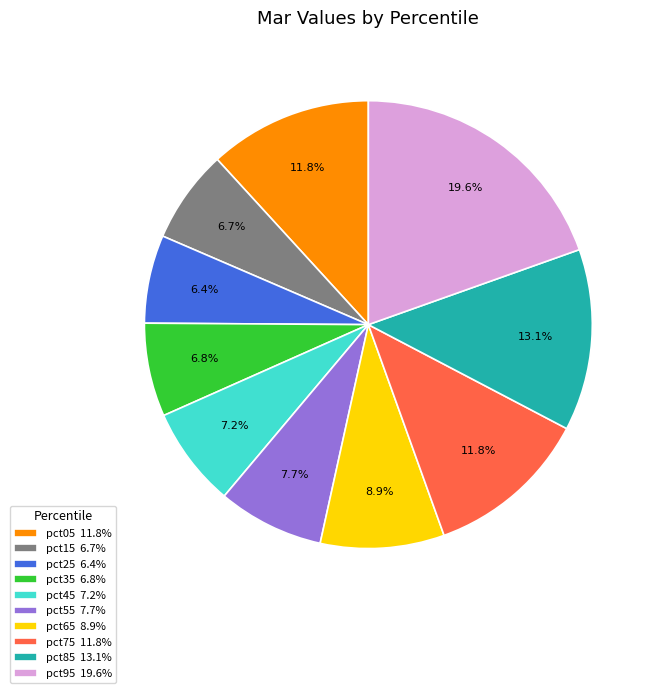

What percentage is the pct55 slice, to the nearest percent?

8%